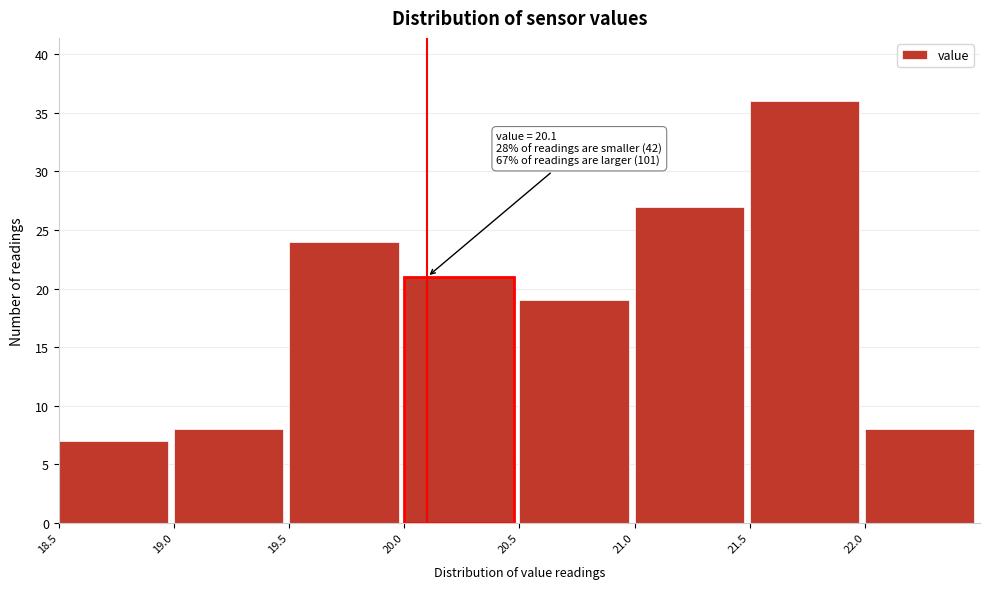

Which range on the x-axis has the tallest bar?

21.5 to 22.0